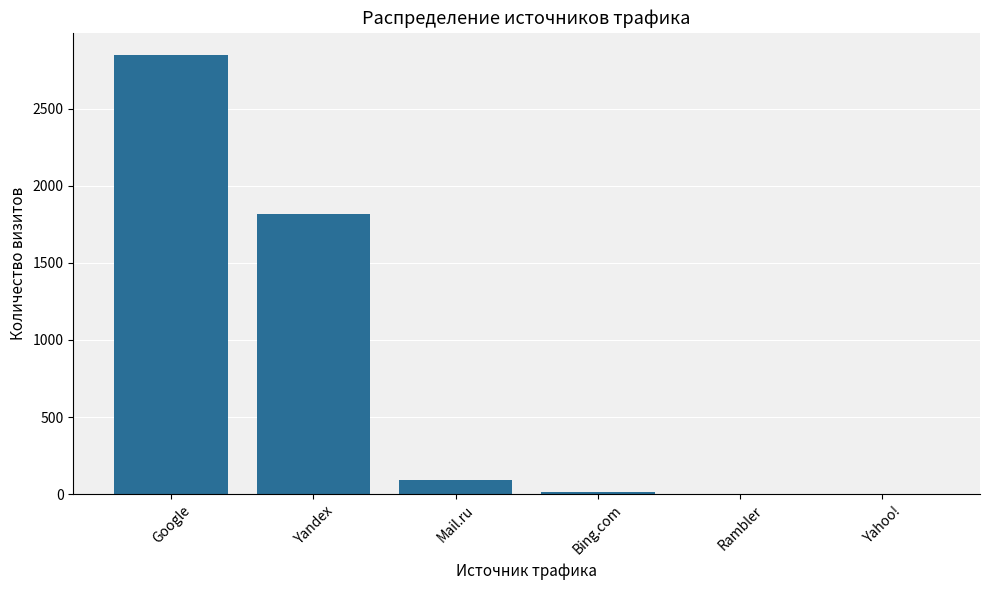

What is the sum of all values?

4768